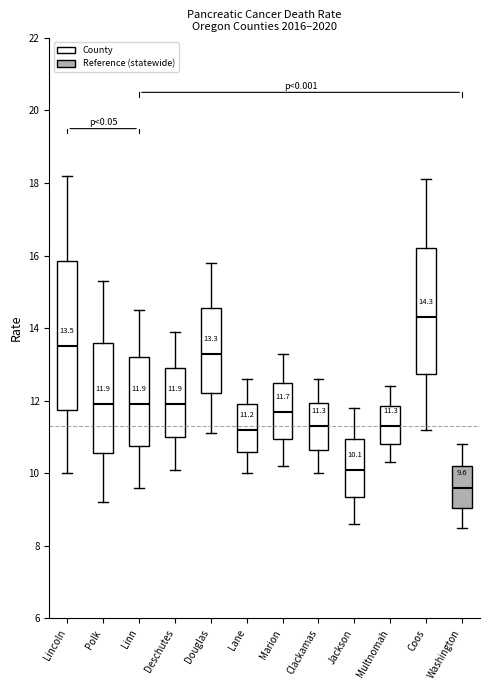

Which box is the tallest, from its lower edge to its upper edge?

Lincoln